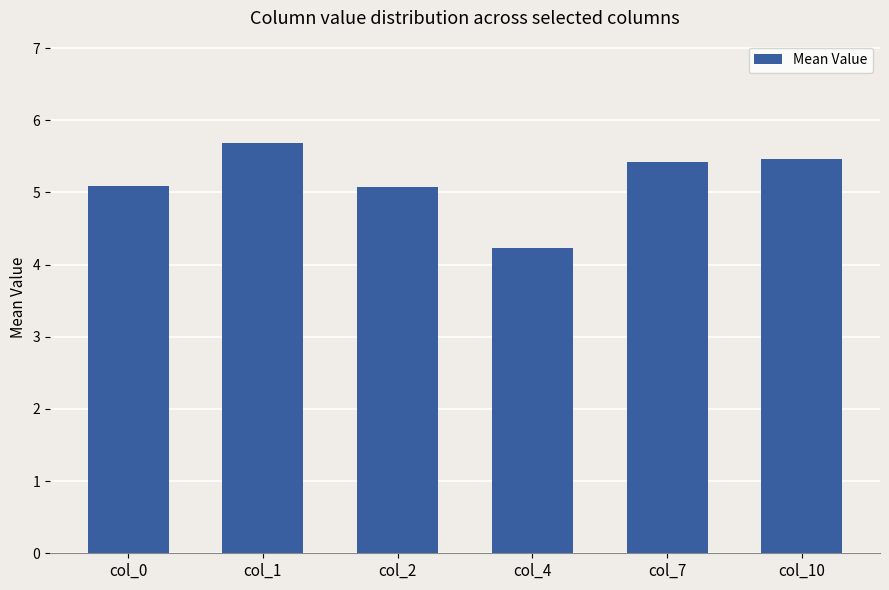

Are the bars grouped side by side (vs. stacked)?

No